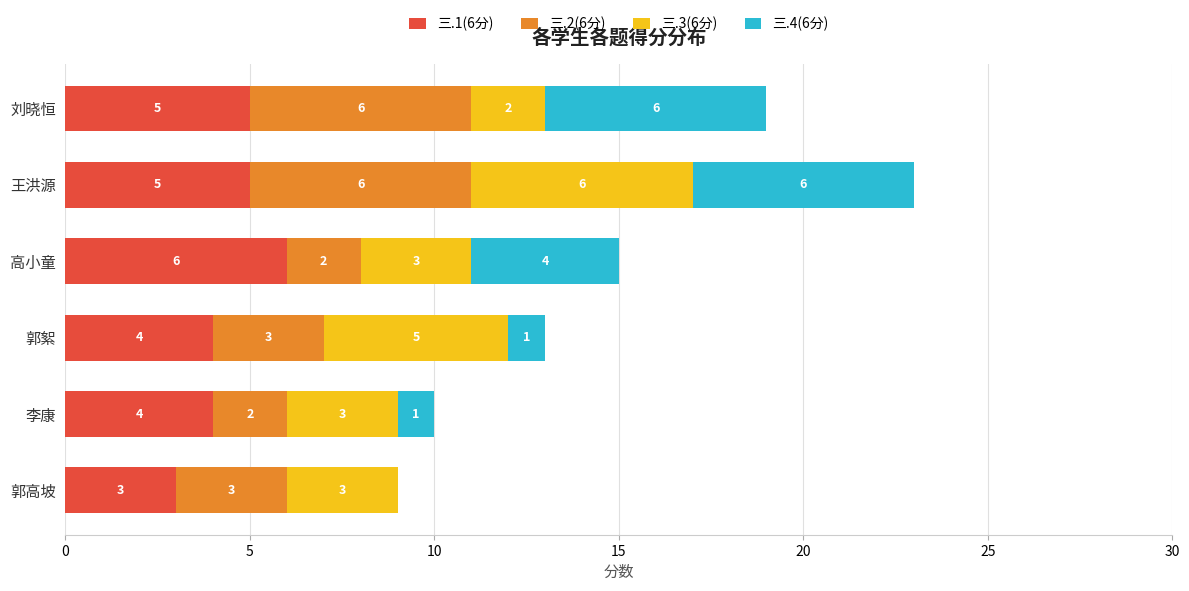

What is the sum of all 三.1(6分) values?

27